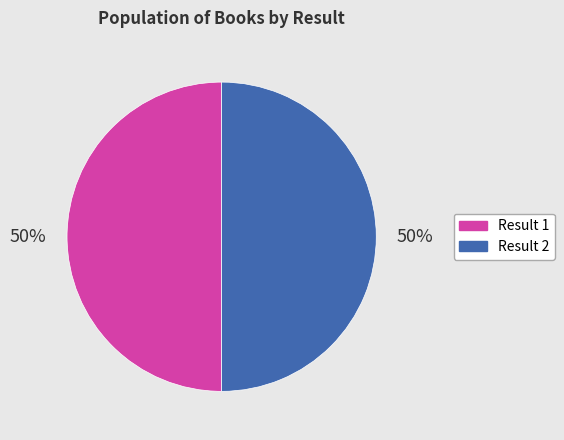

What is the ratio of the value at Result 1 to the value at Result 2?

1.0